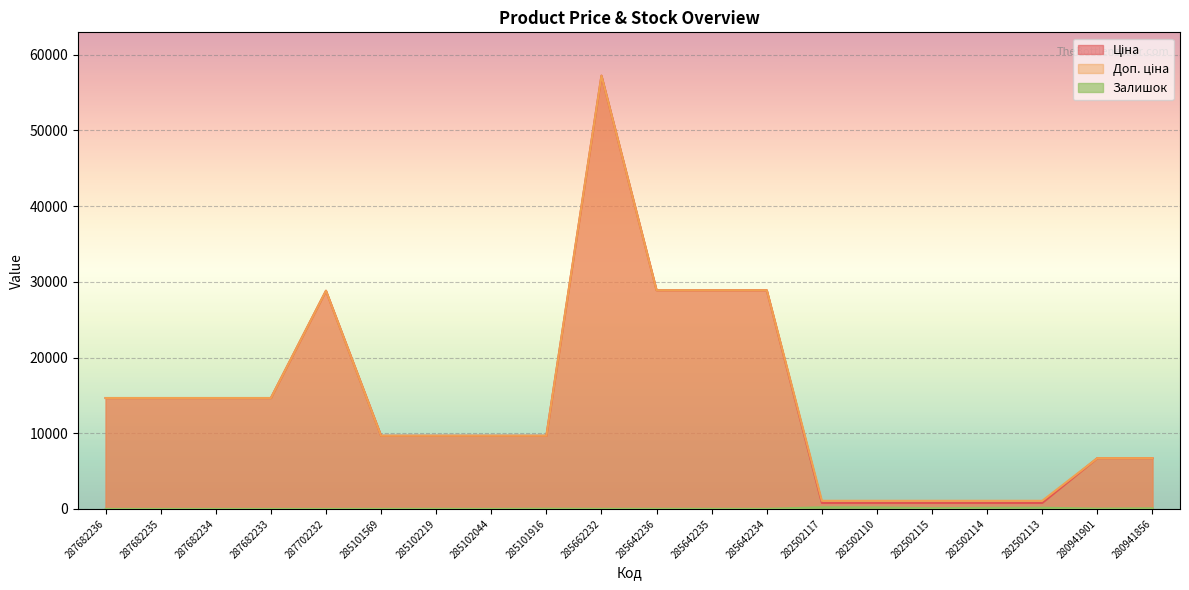

At 287682233, list the series in order from smallest to largest.

Залишок, Ціна, Доп. ціна